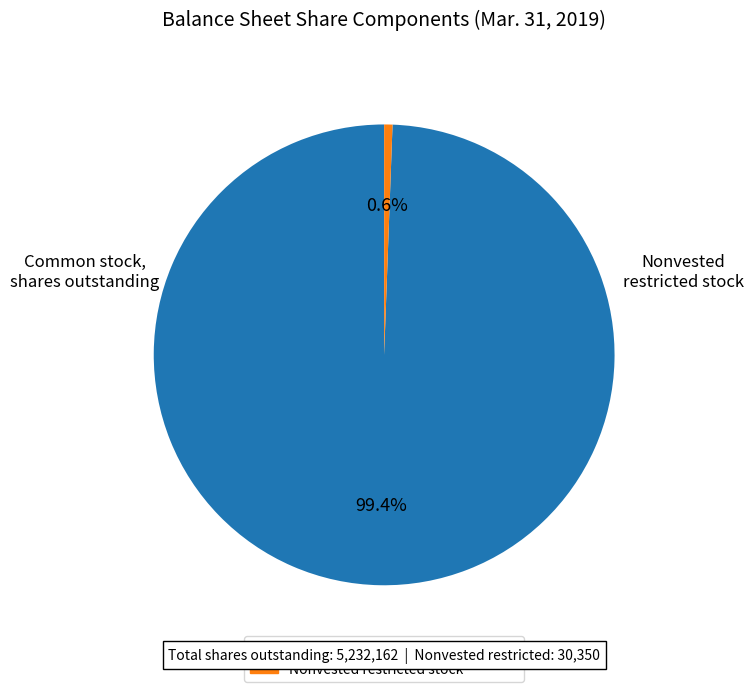

Is there a majority slice in this chart?

Yes